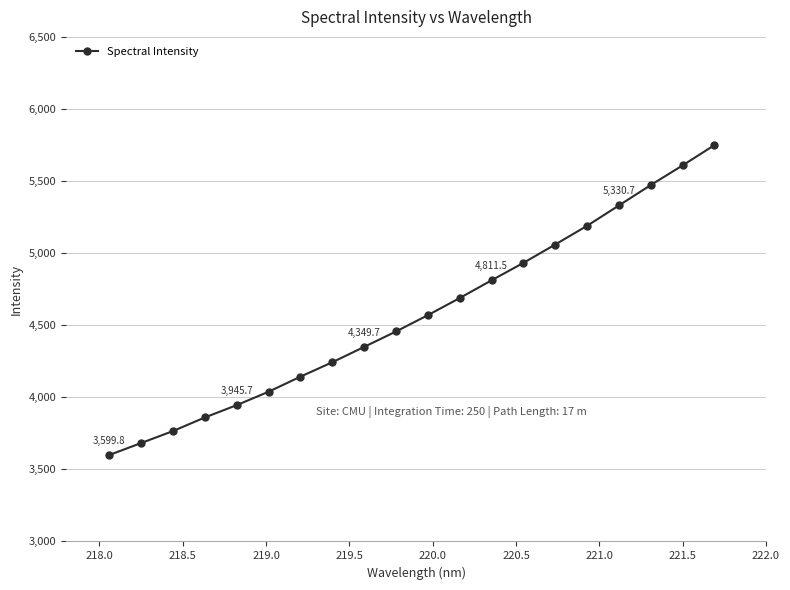

What is the minimum value shown in the chart?

3599.8